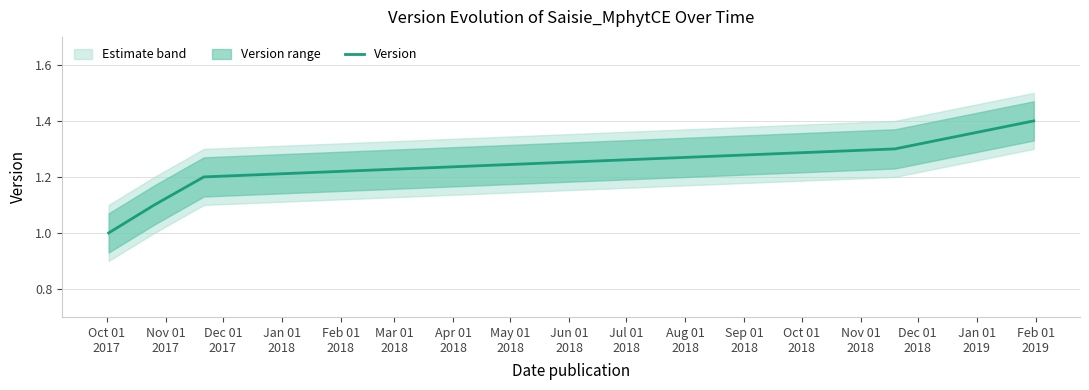

What is the highest value of the Version series?

1.4